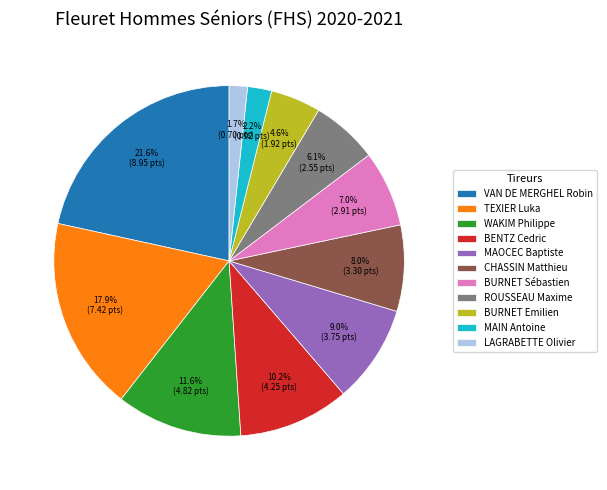

What is the total percentage of ROUSSEAU Maxime and LAGRABETTE Olivier?

7.8%